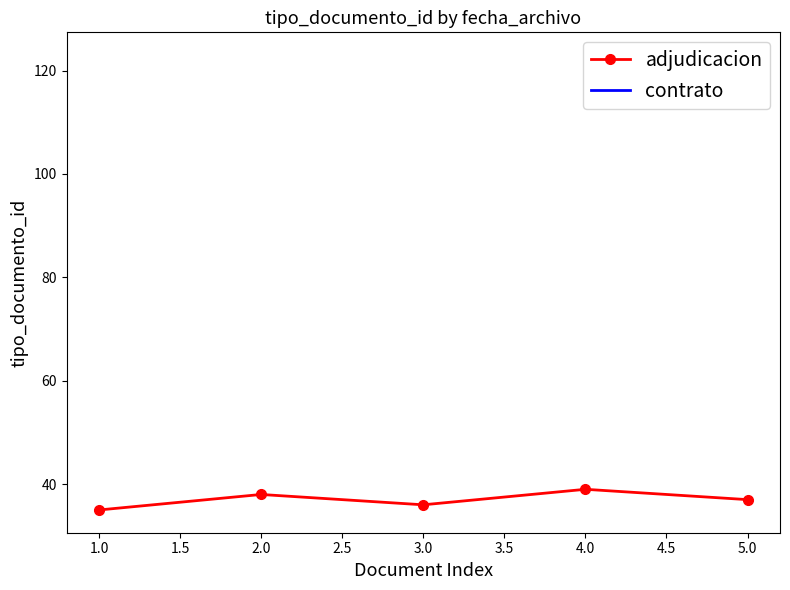

How many values are between 36 and 38?

3